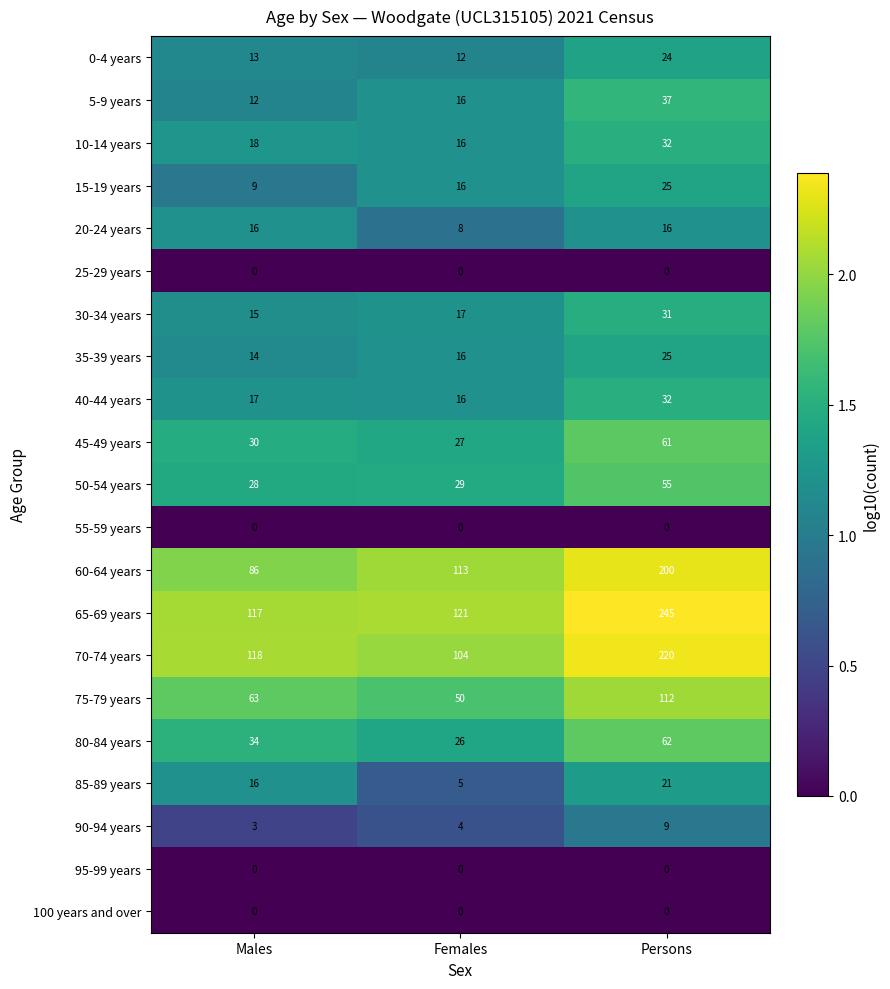

How many series are shown in this chart?

21